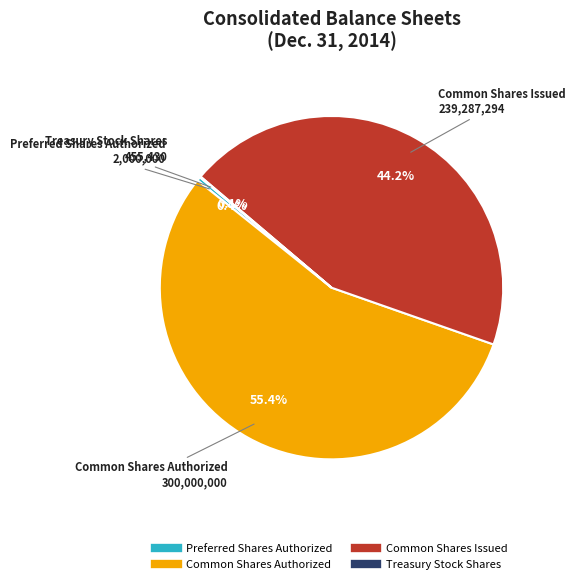

Which category has the biggest portion of the pie?

Common Shares Authorized